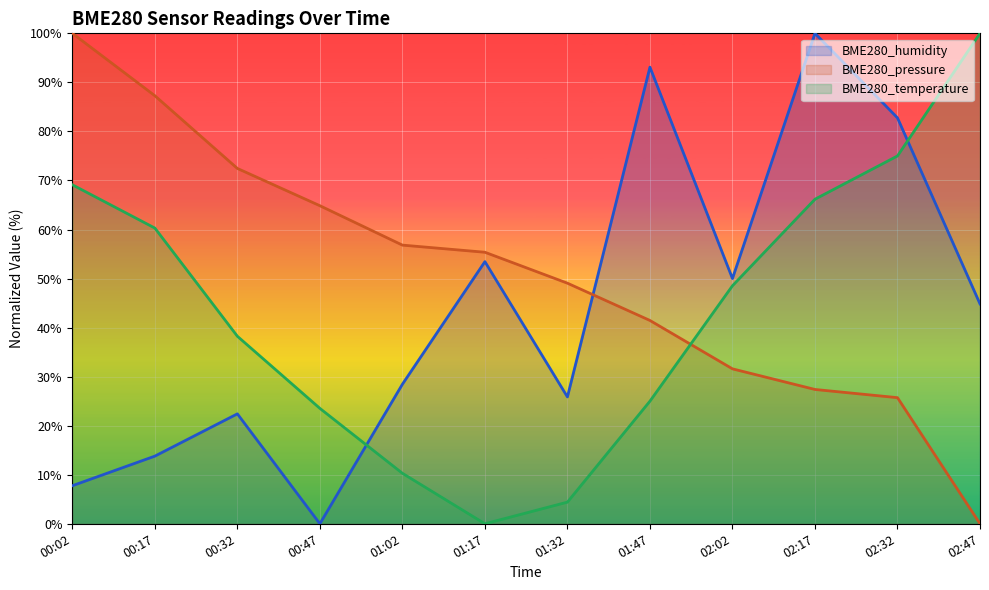

What is the spread (max minus min) of values at 02:47?

100.0